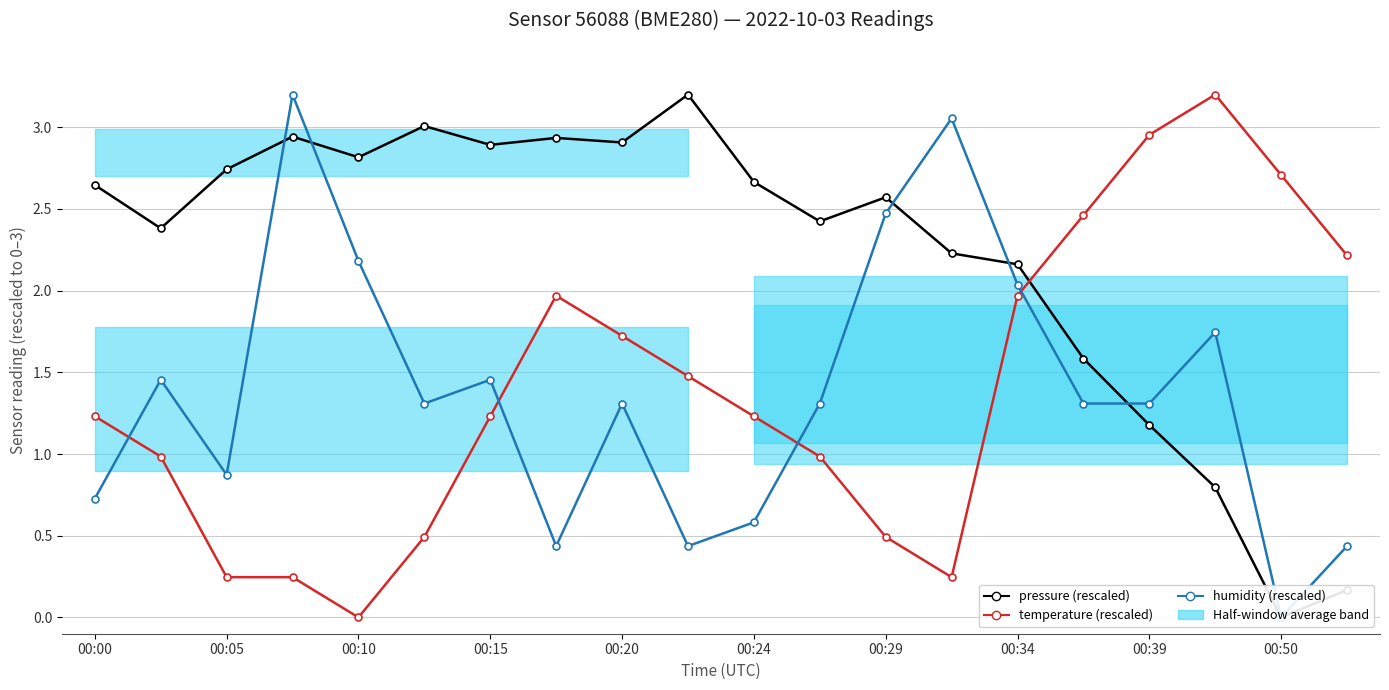

What is the sum of all pressure (rescaled) values?

44.2